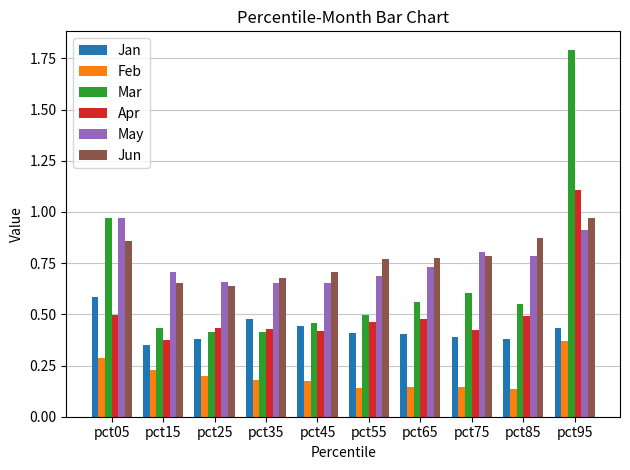

The Jan series shows 0.6 at pct65. True or false?

False